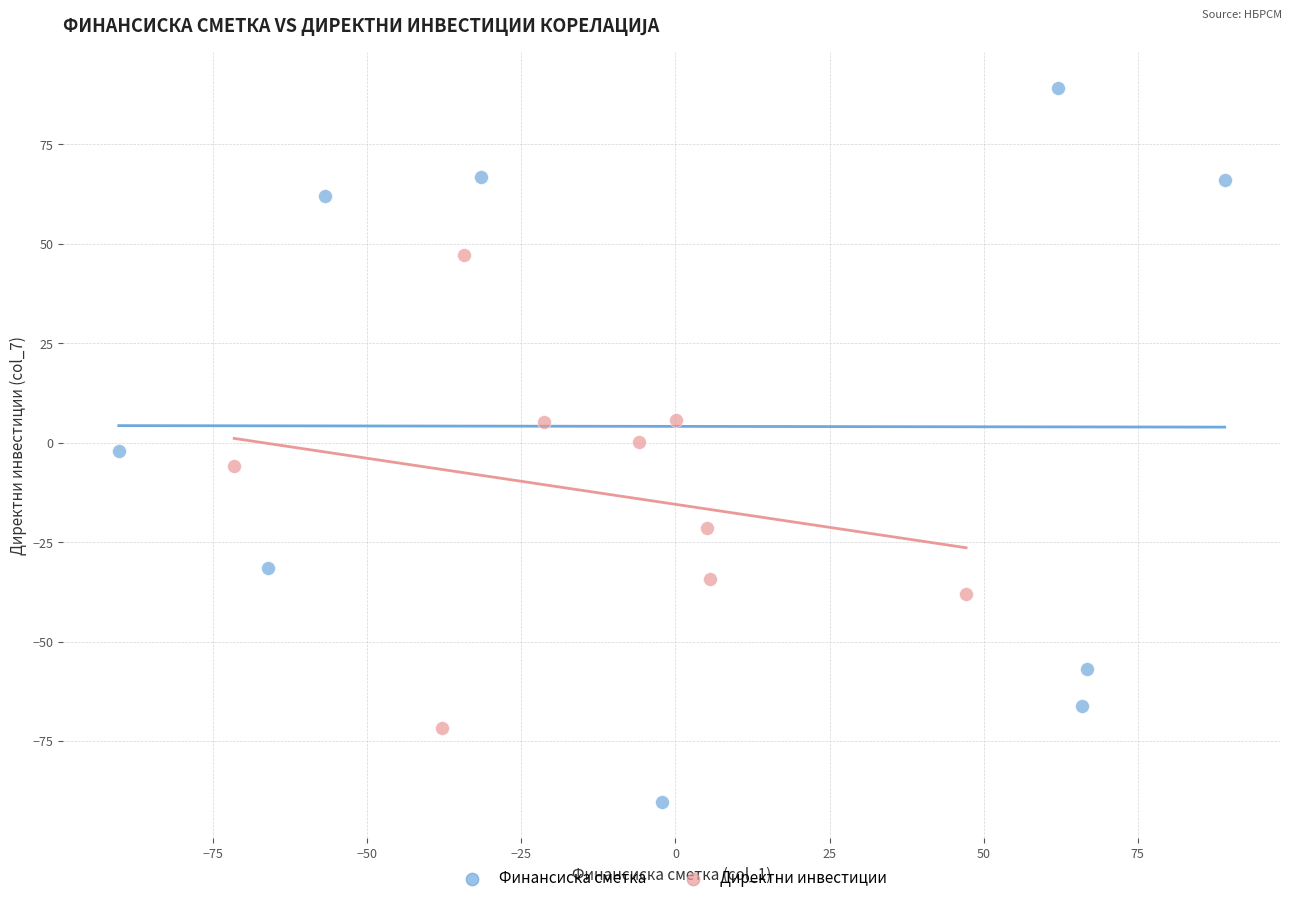

Which series has the widest spread of Y values?

Финансиска сметка